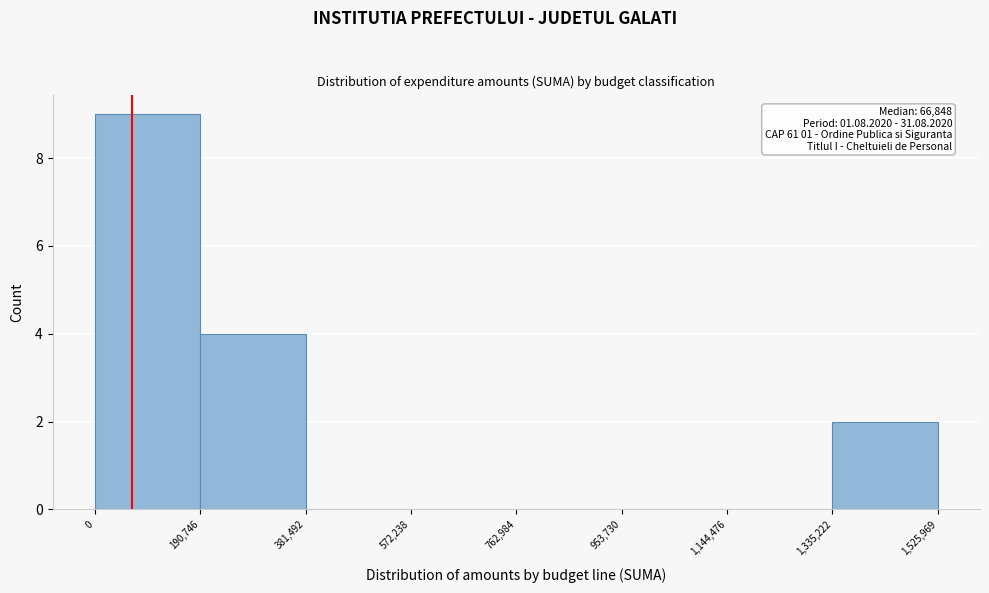

Over which range of the x-axis is the bar tallest?

0 to 190,746